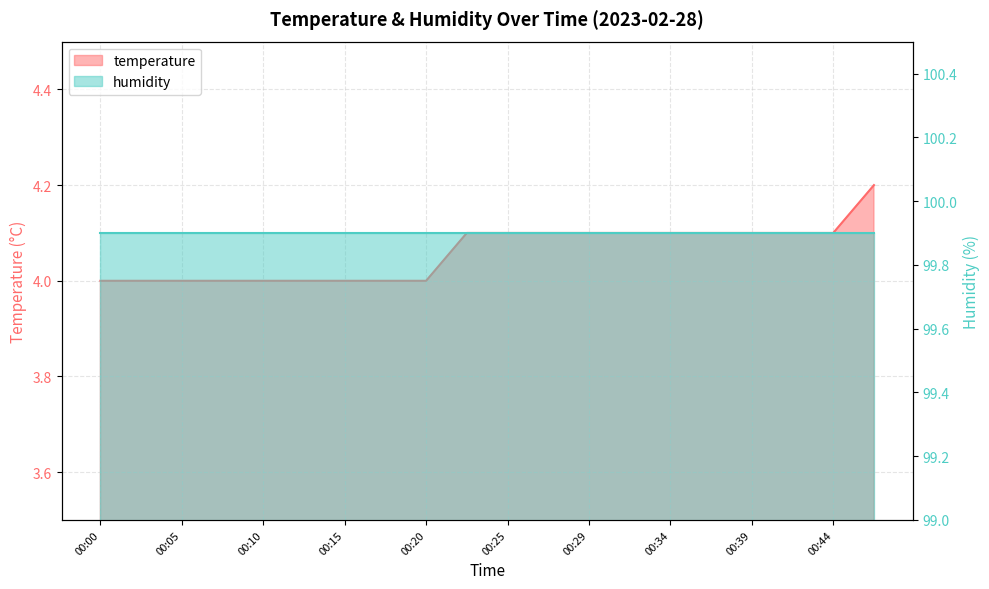

Reading left to right, extract all data points from this chart.

00:00=4.0	00:02=4.0	00:05=4.0	00:07=4.0	00:10=4.0	00:12=4.0	00:15=4.0	00:17=4.0	00:20=4.0	00:22=4.1	00:25=4.1	00:27=4.1	00:29=4.1	00:32=4.1	00:34=4.1	00:37=4.1	00:39=4.1	00:42=4.1	00:44=4.1	00:46=4.2